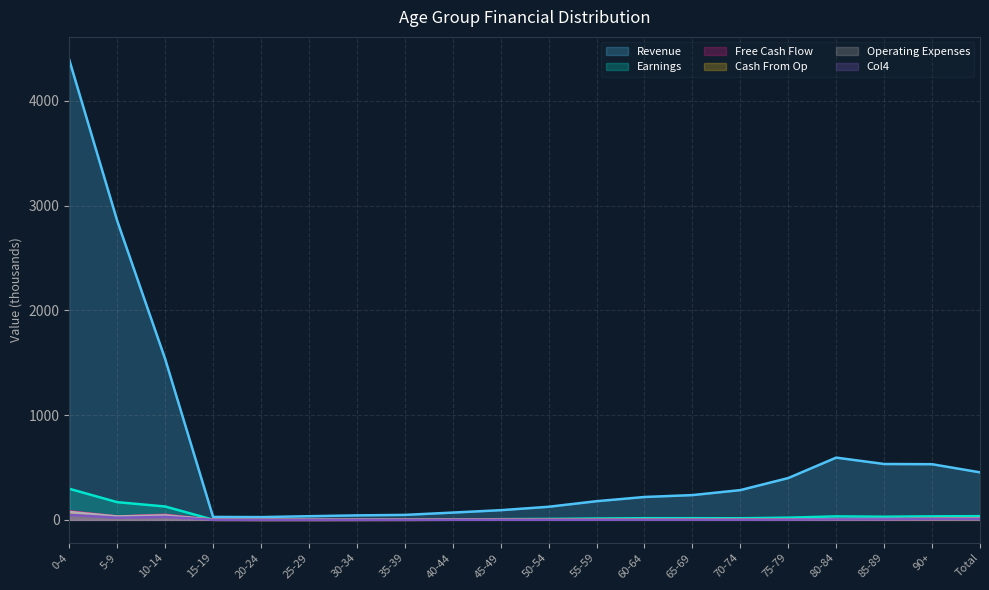

Which series changed the most between 30-34 and 65-69?

Revenue